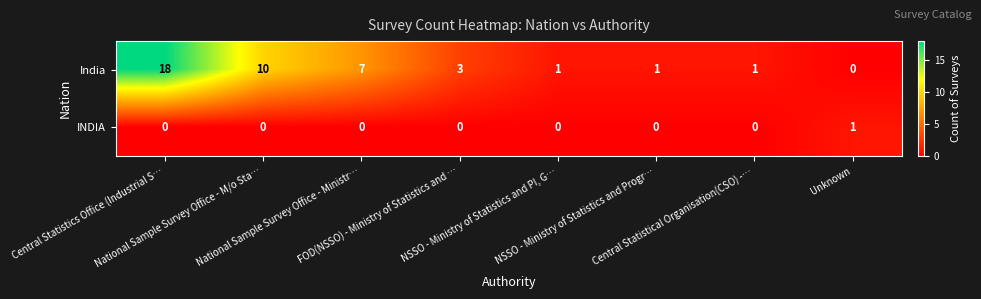

Rank the series by their maximum value, from highest to lowest.

India, INDIA